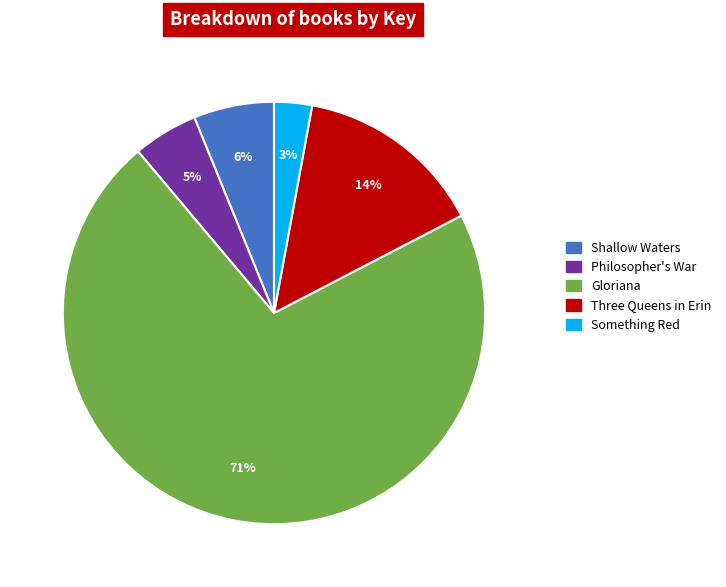

Count the number of slices in the pie.

5